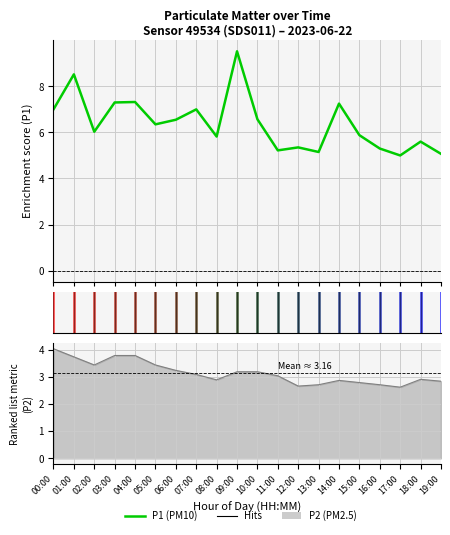

Reading left to right, extract all data points from this chart.

00:00=7.0	01:00=8.5	02:00=6.0	03:00=7.3	04:00=7.3	05:00=6.3	06:00=6.5	07:00=7.0	08:00=5.8	09:00=9.5	10:00=6.6	11:00=5.2	12:00=5.3	13:00=5.2	14:00=7.2	15:00=5.9	16:00=5.3	17:00=5.0	18:00=5.6	19:00=5.1